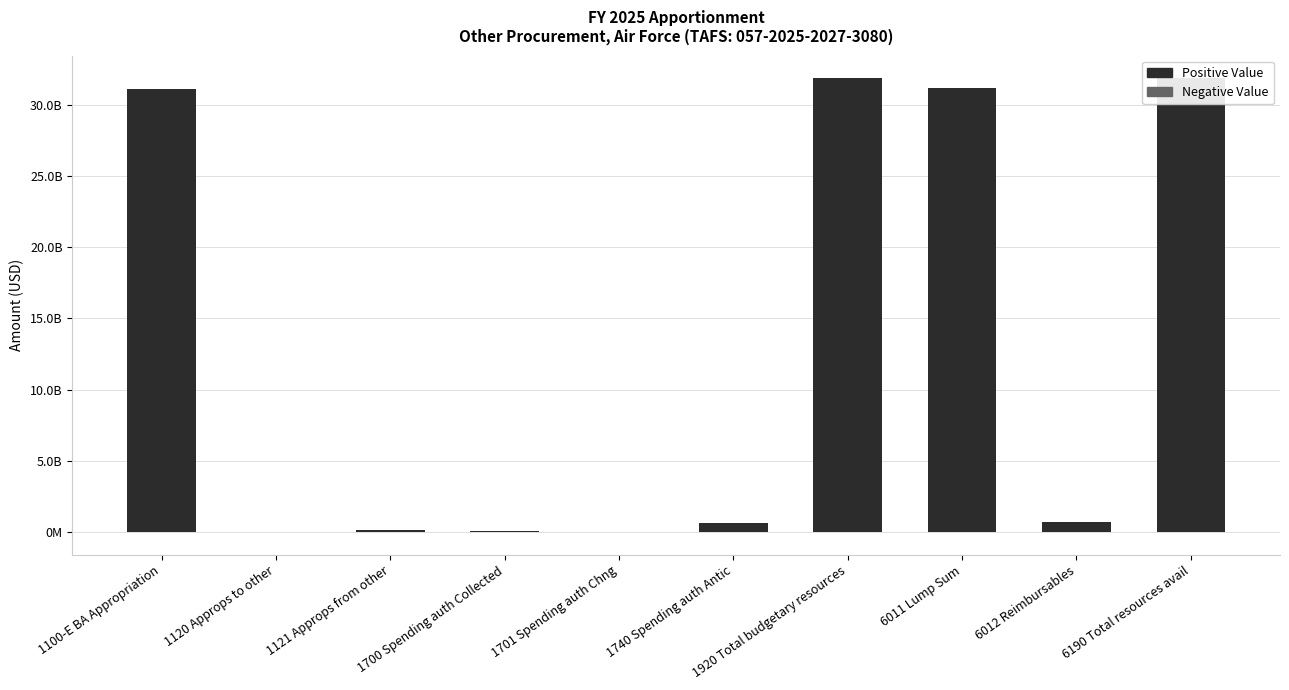

What is the sum of all values?

127482652000